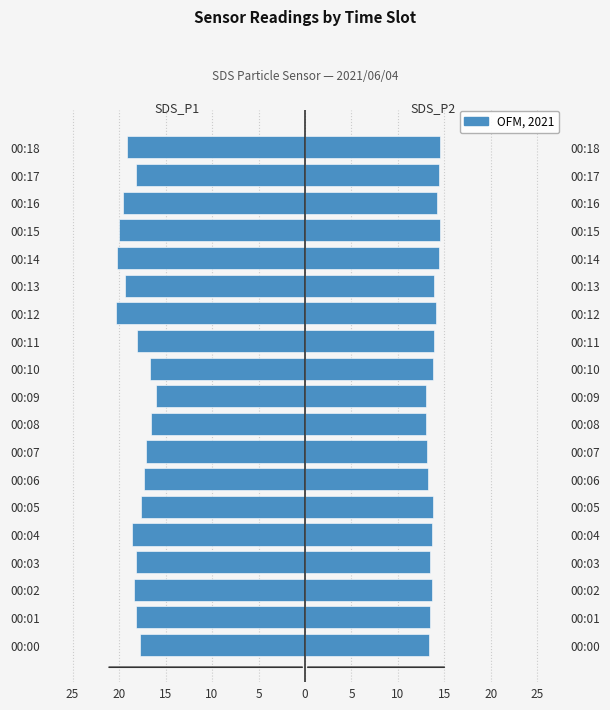

Are the bars horizontal?

Yes